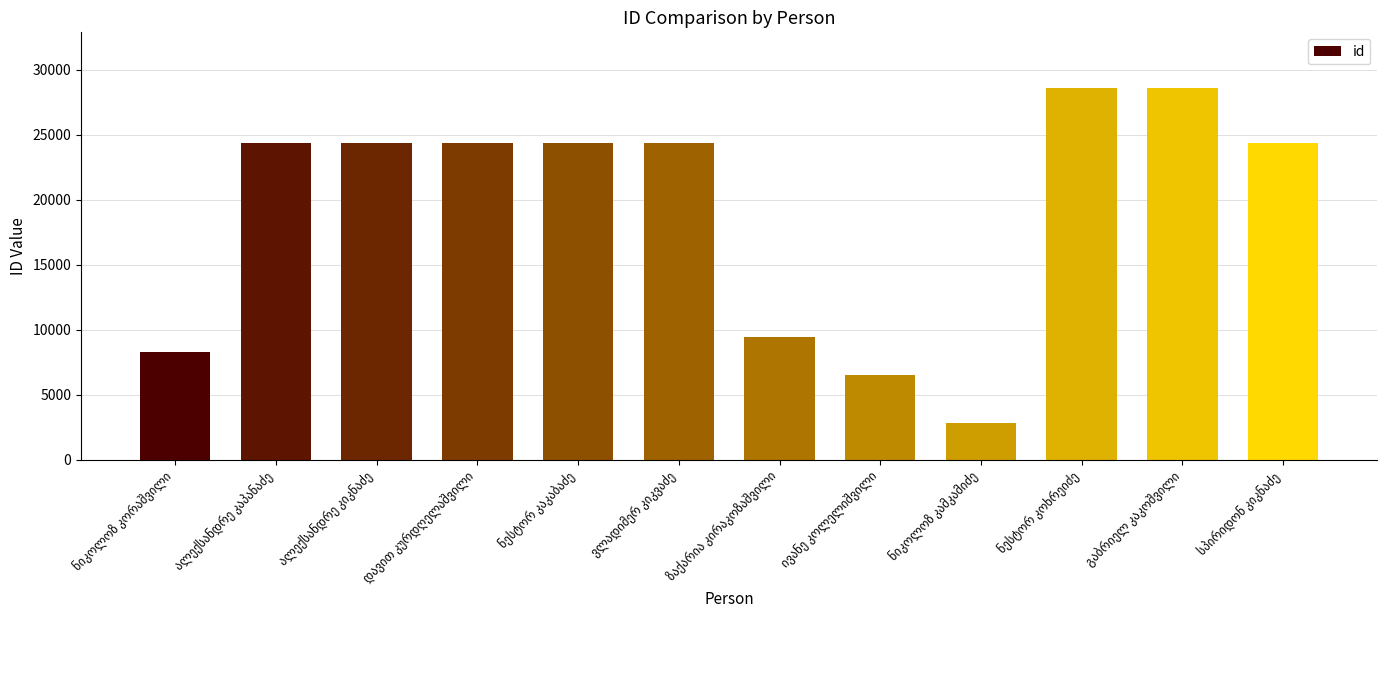

What is the average value?

19207